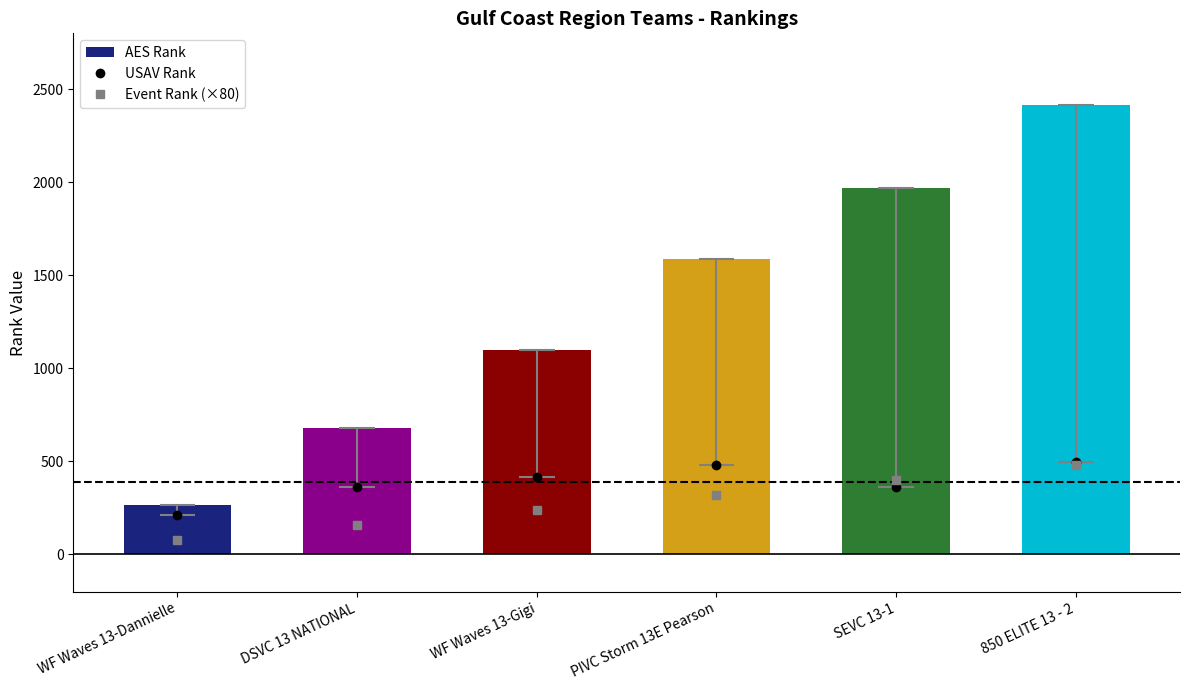

Does the chart contain stacked bars?

No